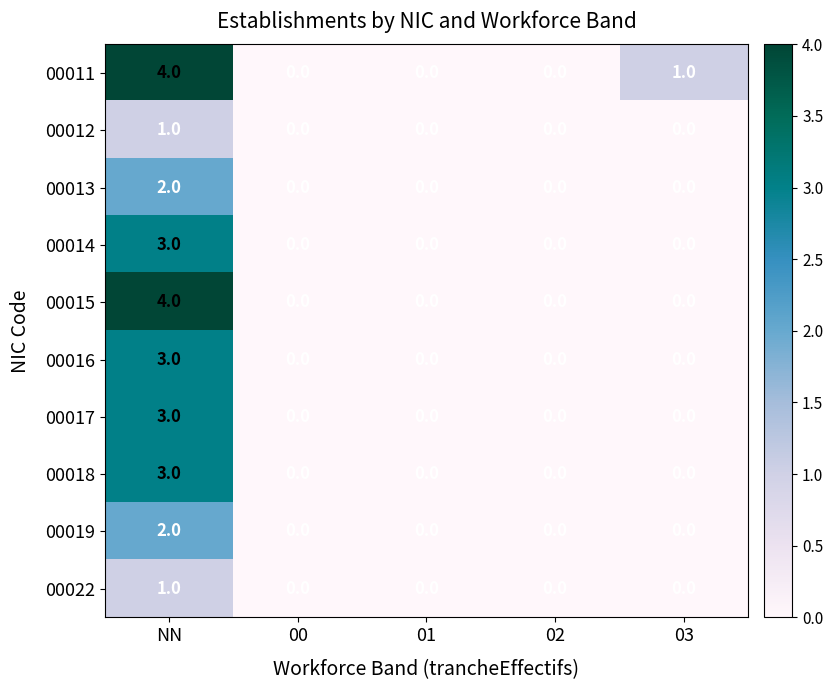

At how many categories does at least one series exceed 3?

1